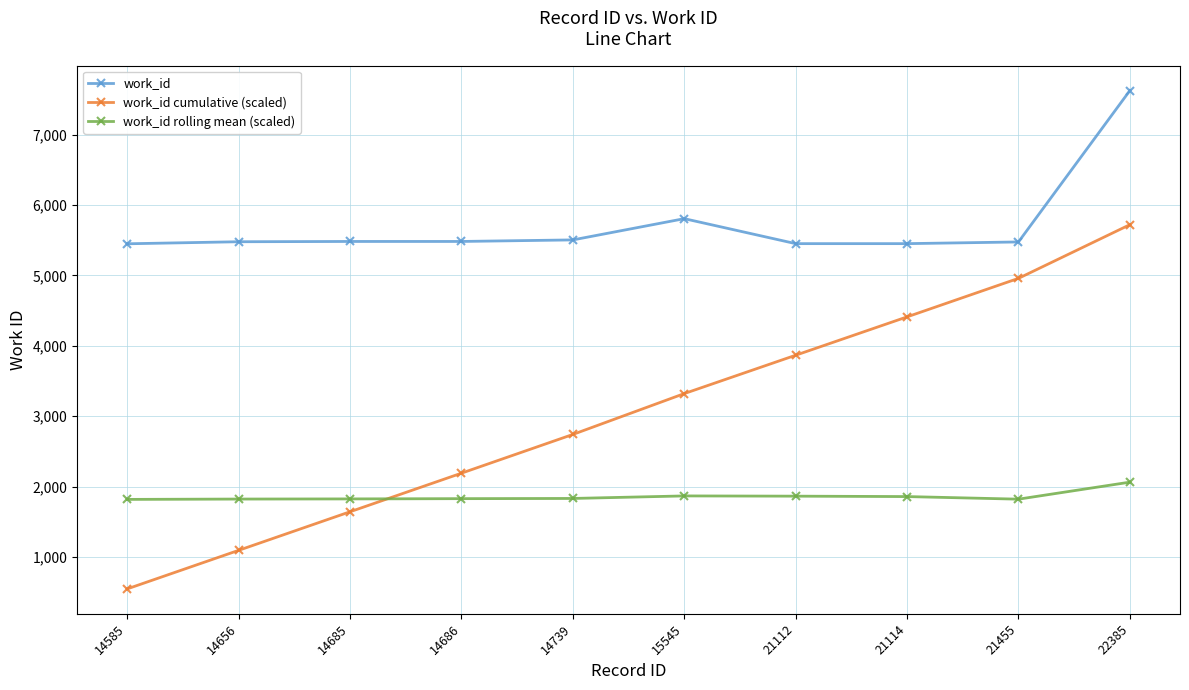

Which series has the largest total across all categories?

work_id